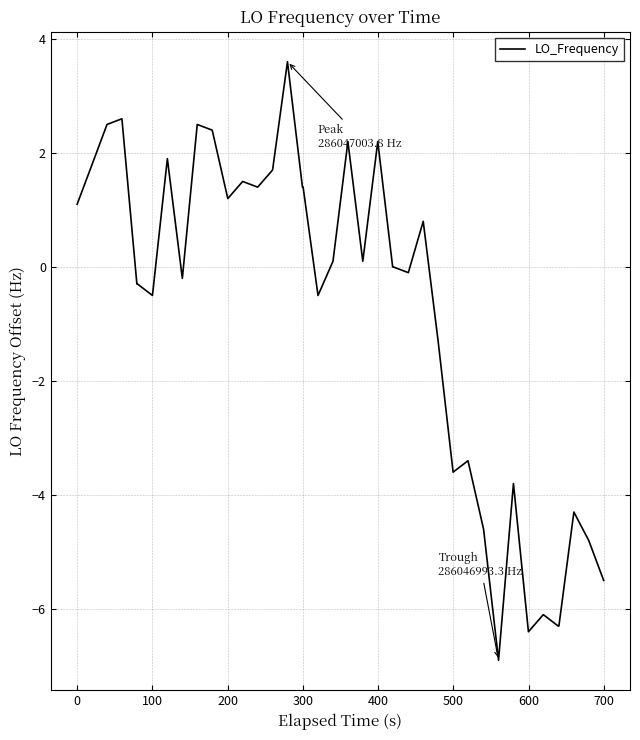

What is the difference between the maximum and minimum values?

10.5